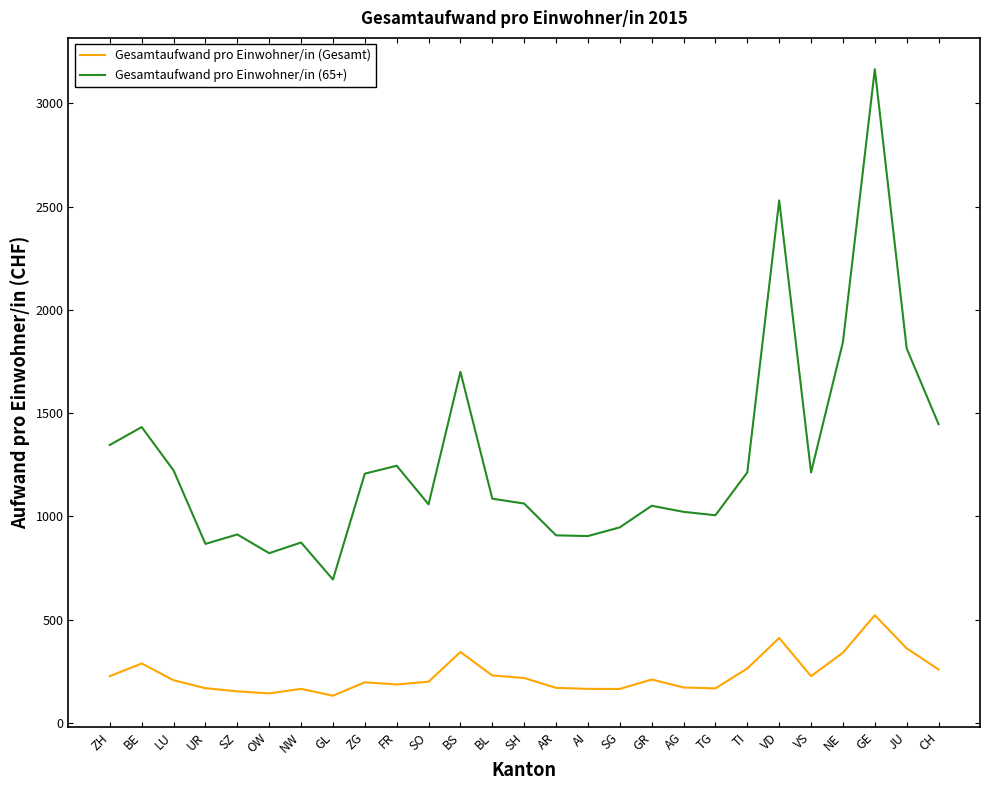

True or false: Gesamtaufwand pro Einwohner/in (Gesamt) and Gesamtaufwand pro Einwohner/in (65+) cross at least once.

False